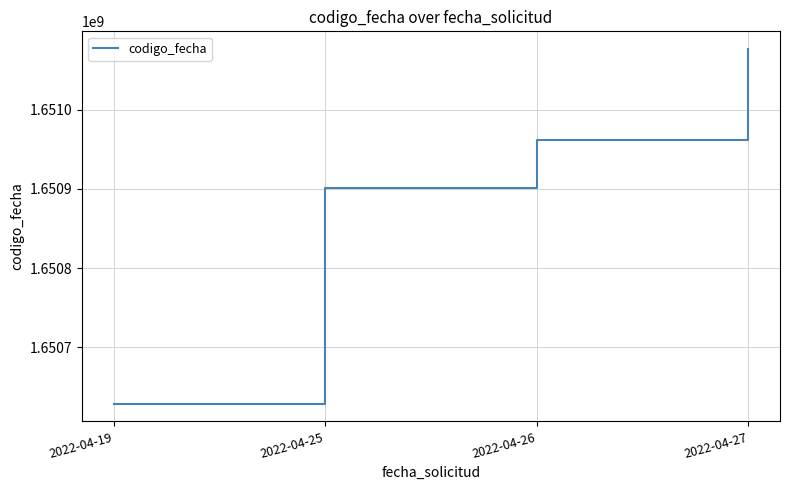

Reading left to right, transcribe all the data shown in this chart.

2022-04-19=1650629134	2022-04-25=1650901277	2022-04-26=1650962039	2022-04-27=1651076284